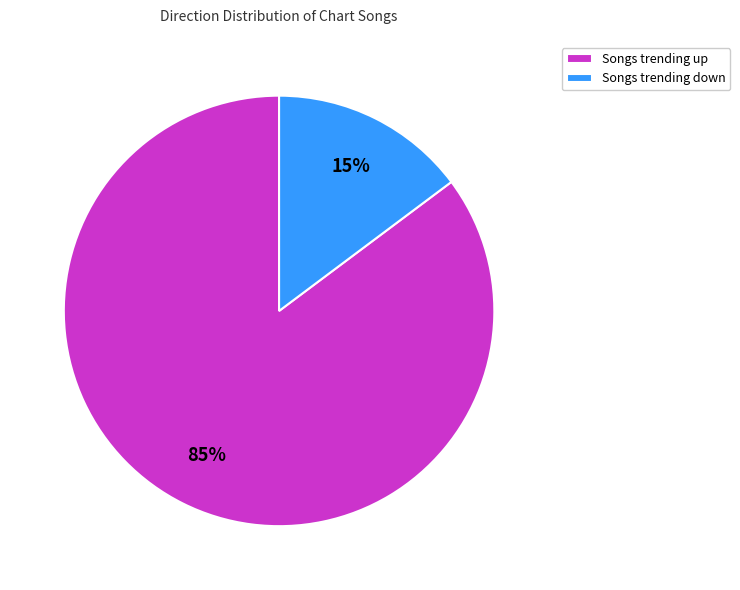

To the nearest percent, what is the difference between the largest and smallest slice percentages?

70%